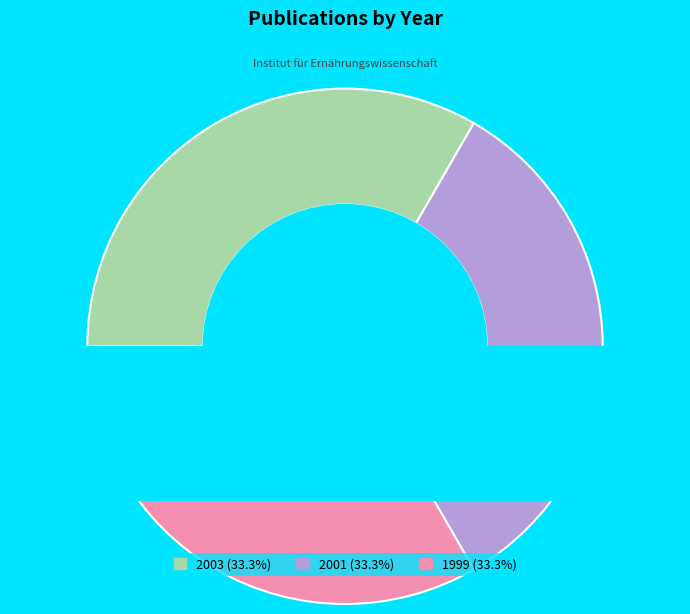

How many slices are in this pie chart?

3